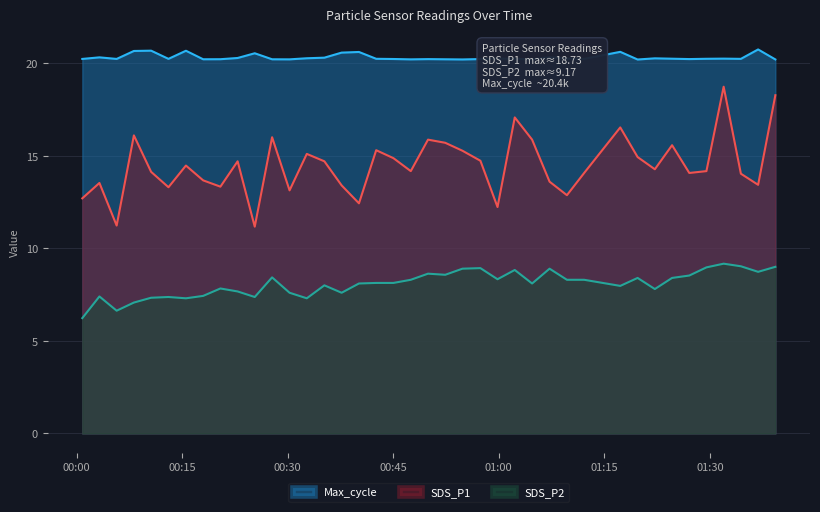

Rank the series at 2021/05/27 00:49:56 from lowest to highest value.

SDS_P2, SDS_P1, Max_cycle